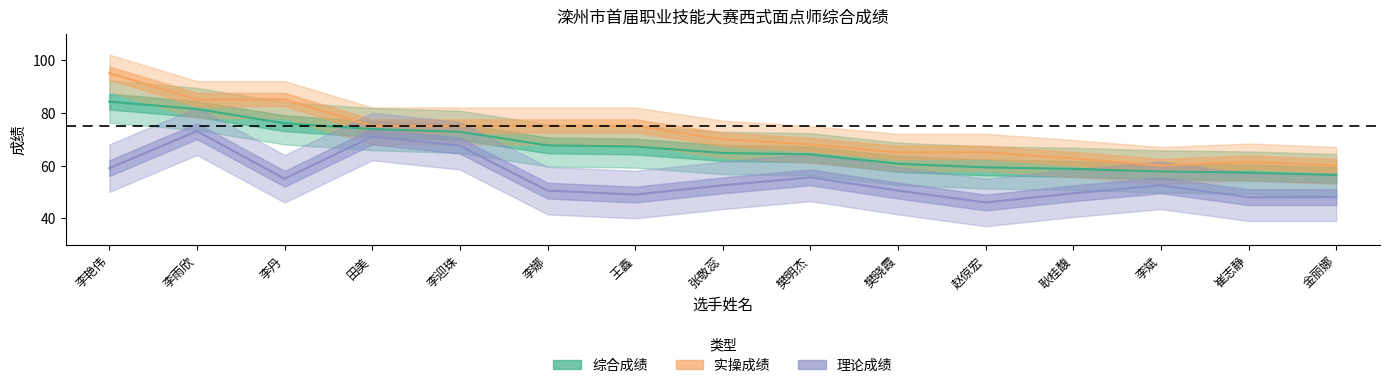

What is the lowest value of the 理论成绩 series?

46.0